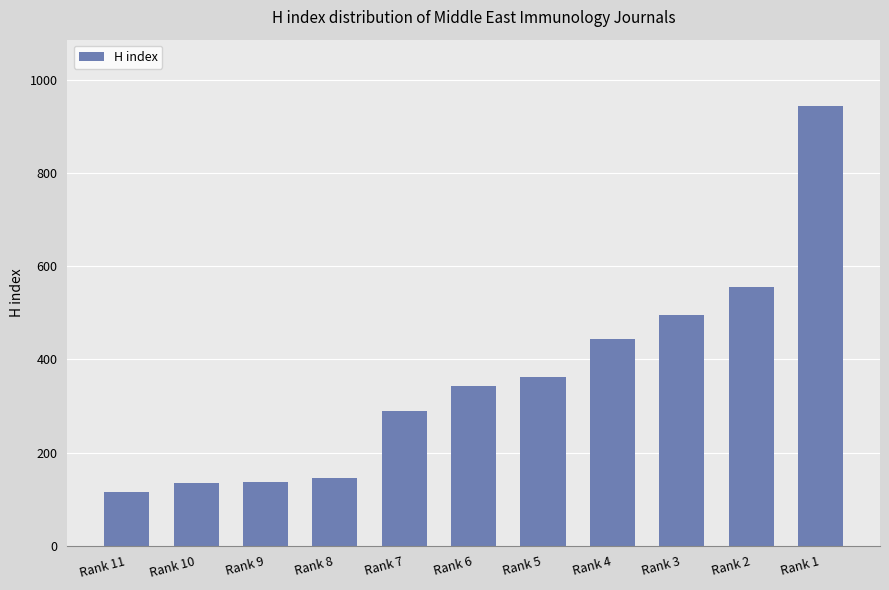

What is the change in value from Rank 6 to Rank 2?

+213